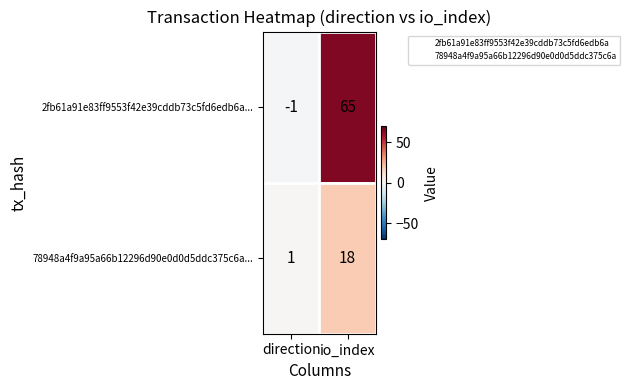

What is the sum of all 78948a4f9a95a66b12296d90e0d0d5ddc375c6a... values?

19